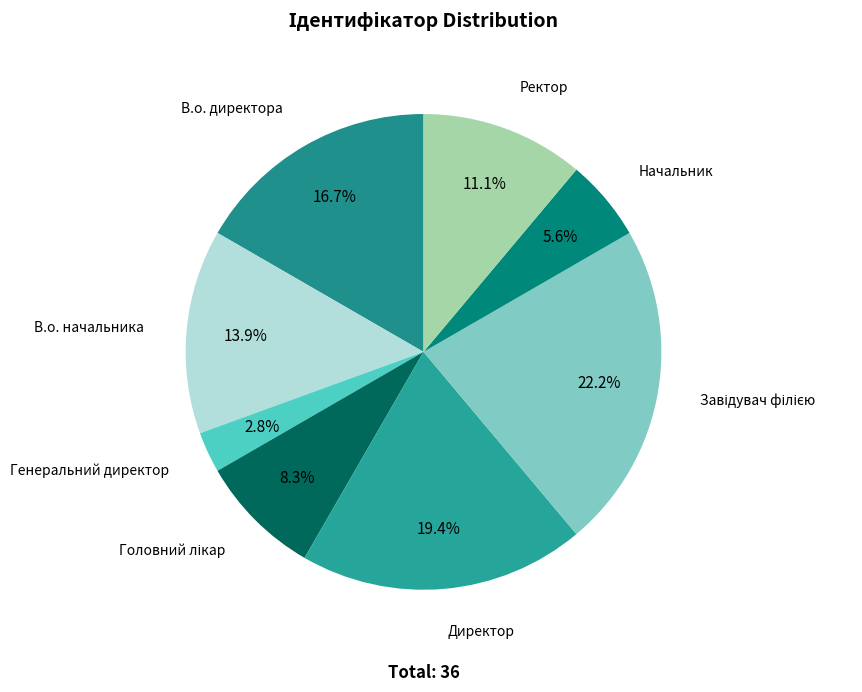

How many segments does this pie chart have?

8